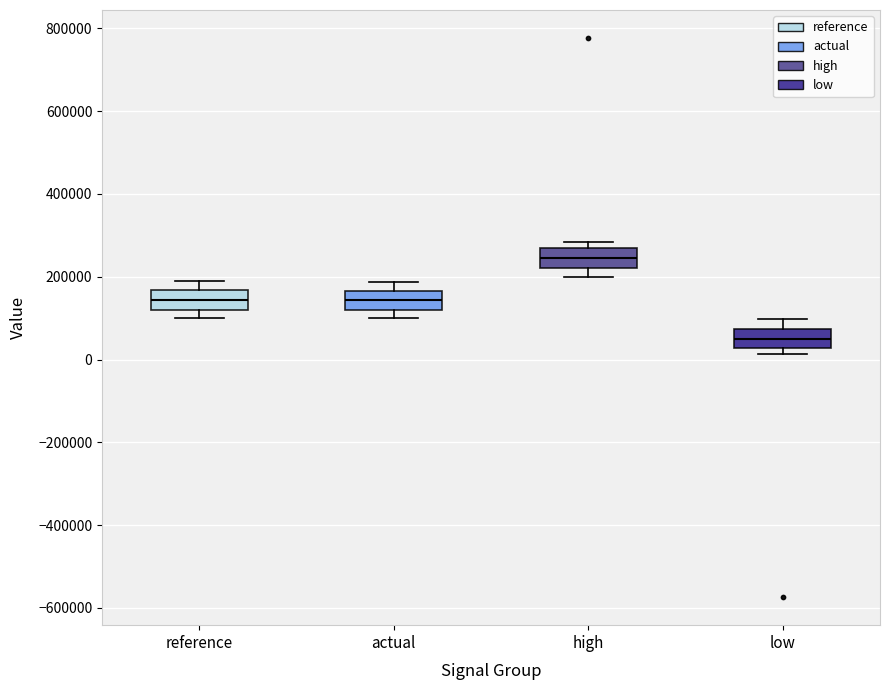

Reading left to right, read every box against the y-axis: the position of its median line, the range the box covers, and the ends of its whiskers. The values are not printed on the chart, so give them approximately, as read against the axis.

reference: median 140000, box 120000 to 160000, whiskers 100000 to 200000
actual: median 140000, box 120000 to 160000, whiskers 100000 to 180000
high: median 240000, box 220000 to 260000, whiskers 200000 to 280000
low: median 60000, box 20000 to 80000, whiskers 20000 (just below the box's lower edge) to 100000